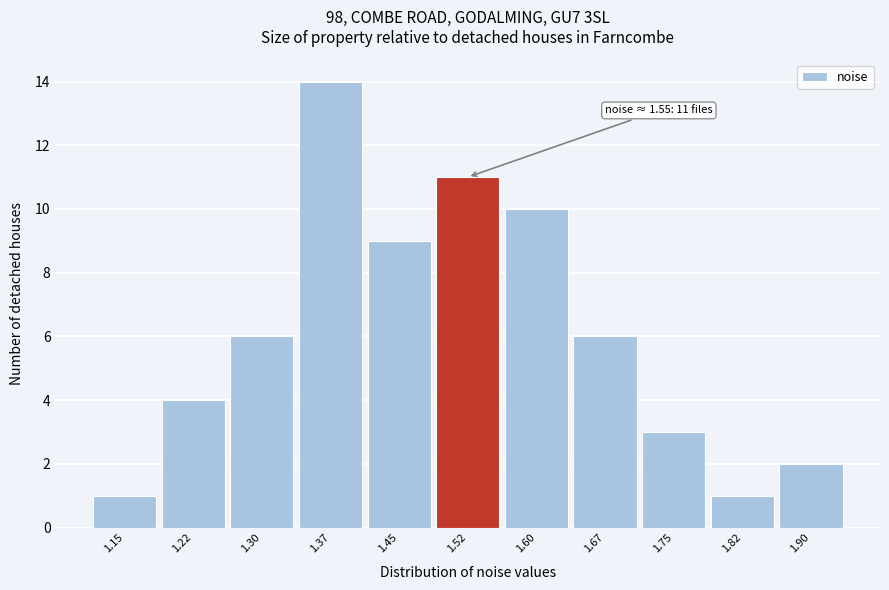

Reading left to right, transcribe all the data shown in this chart.

1.15=1	1.22=4	1.30=6	1.37=14	1.45=9	1.52=11	1.60=10	1.67=6	1.75=3	1.82=1	1.90=2